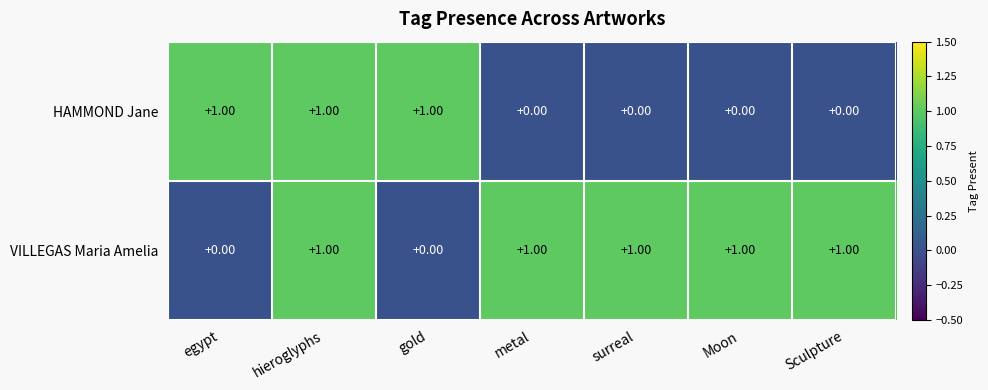

What is the sum of all VILLEGAS Maria Amelia values?

5